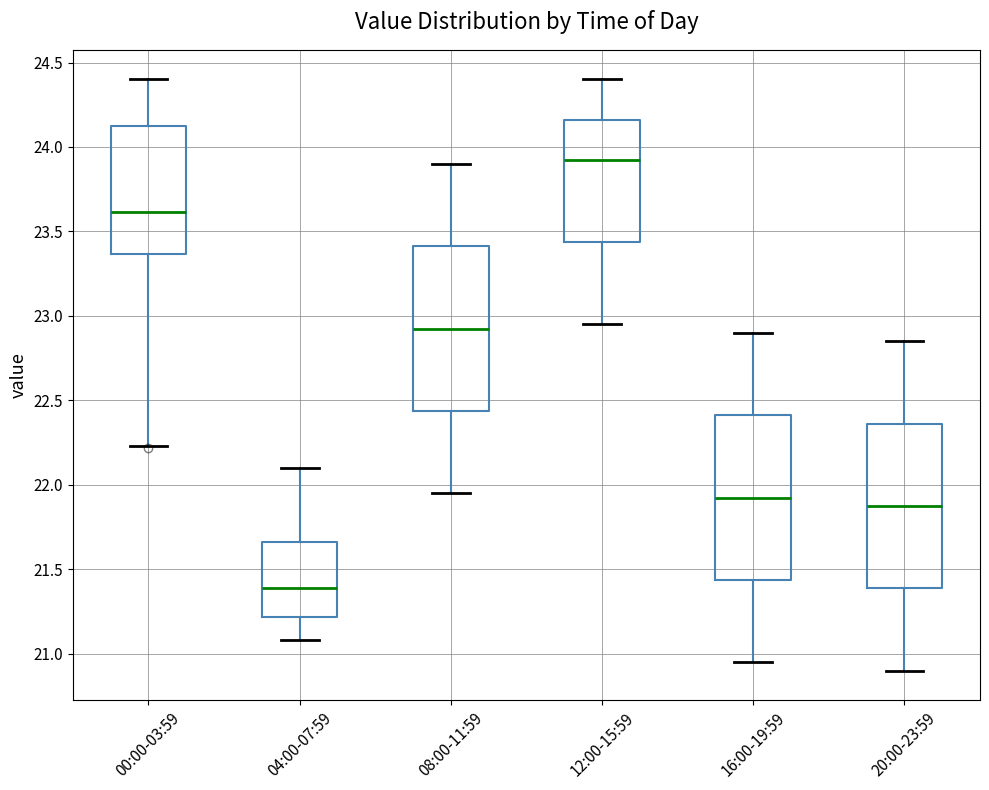

Reading left to right, read every box against the y-axis: the position of its median line, the range the box covers, and the ends of its whiskers. The values are not printed on the chart, so give them approximately, as read against the axis.

00:00-03:59: median 23.60, box 23.35 to 24.15, whiskers 22.25 to 24.40
04:00-07:59: median 21.40, box 21.20 to 21.65, whiskers 21.10 to 22.10
08:00-11:59: median 22.95, box 22.45 to 23.40, whiskers 21.95 to 23.90
12:00-15:59: median 23.95, box 23.45 to 24.15, whiskers 22.95 to 24.40
16:00-19:59: median 21.95, box 21.45 to 22.40, whiskers 20.95 to 22.90
20:00-23:59: median 21.90, box 21.40 to 22.35, whiskers 20.90 to 22.85